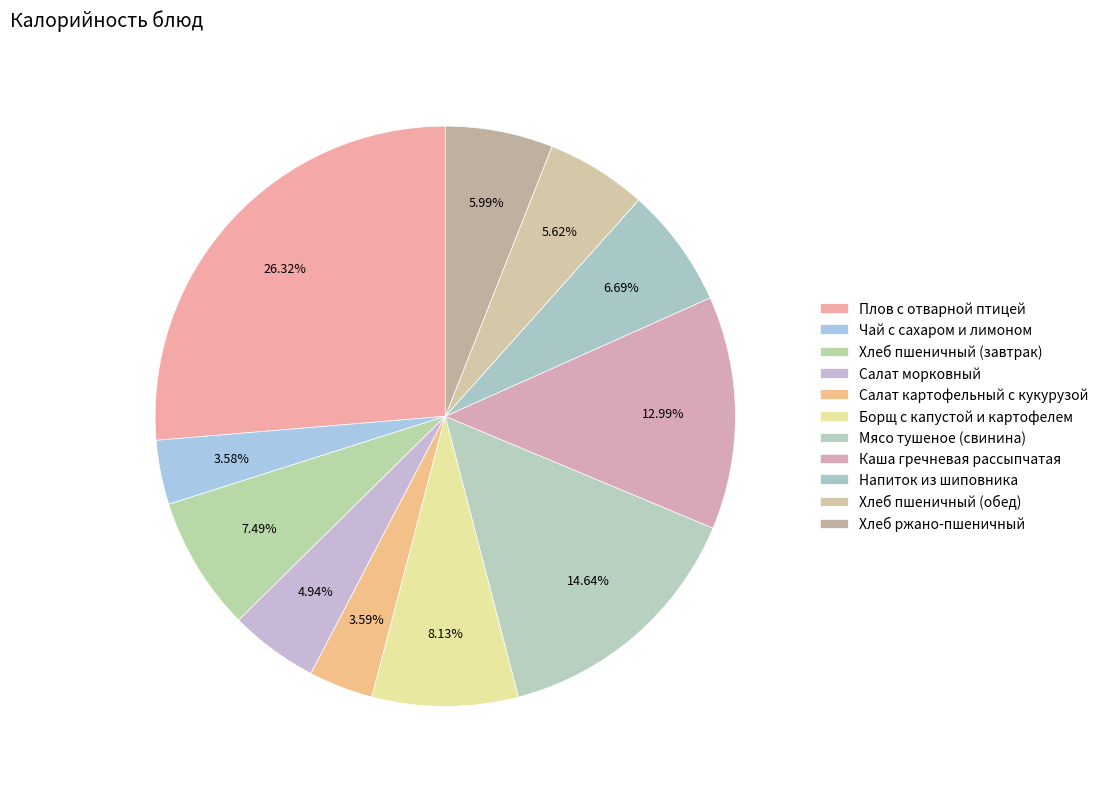

What is the total percentage of Салат картофельный с кукурузой and Плов с отварной птицей?

29.9%